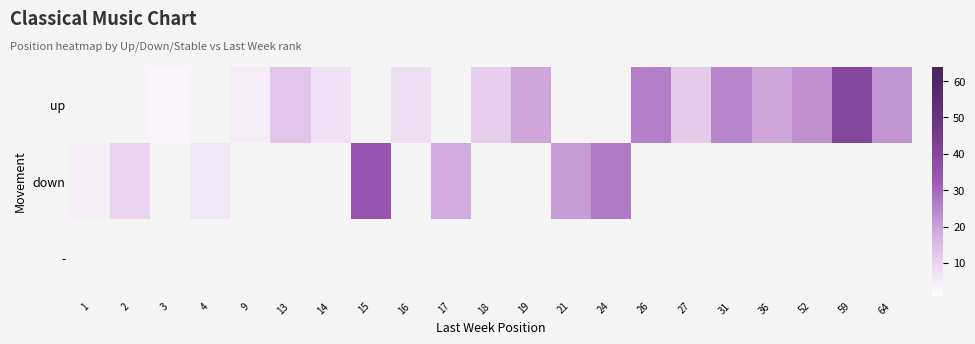

Which has a higher value, 64 or 24?

24